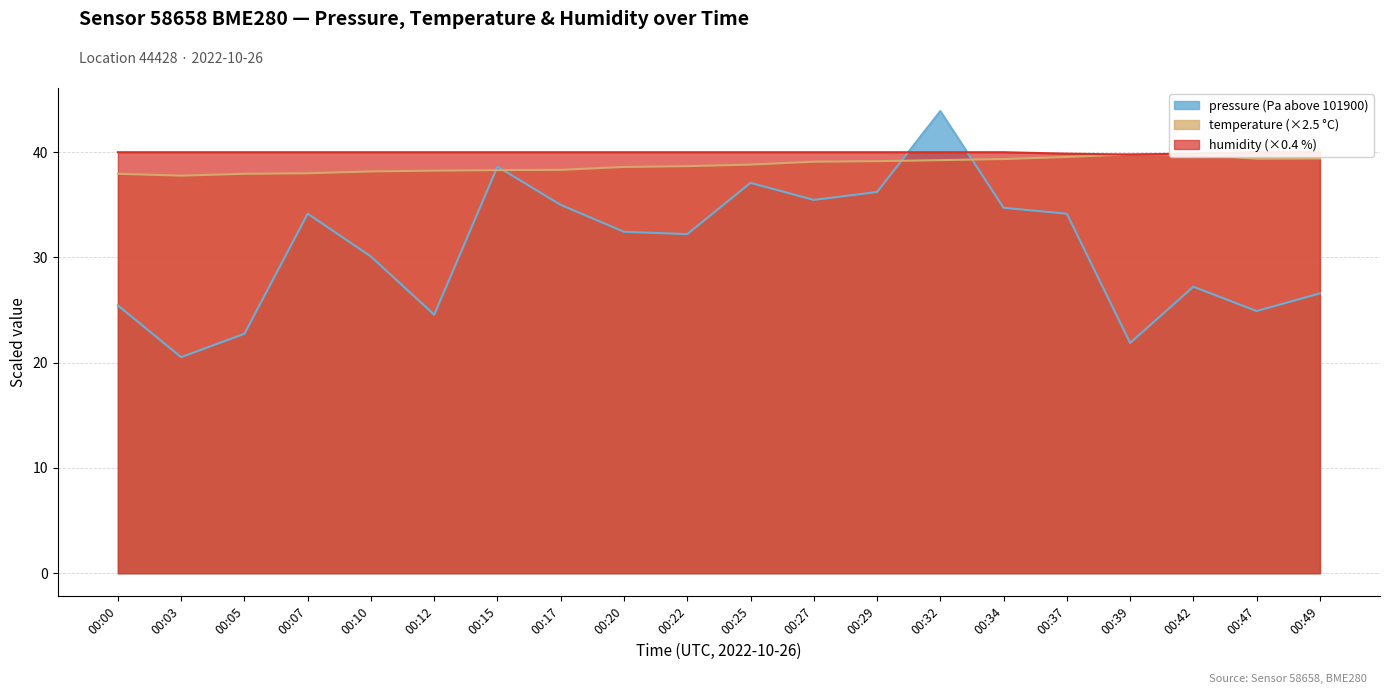

Which has a higher value, 00:27 or 00:29?

00:29